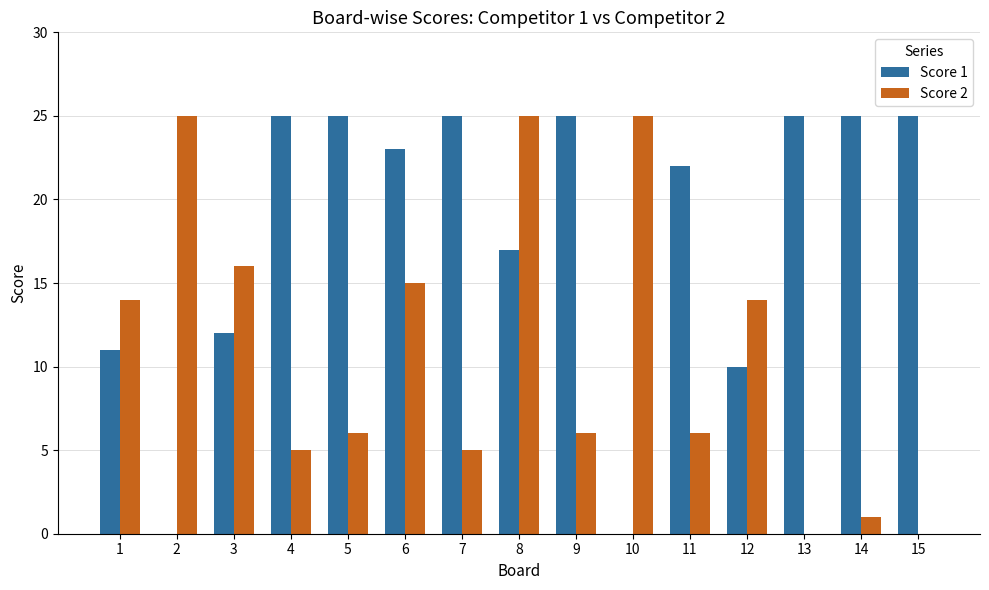

Is it true that Score 2 equals 0 at 15?

True